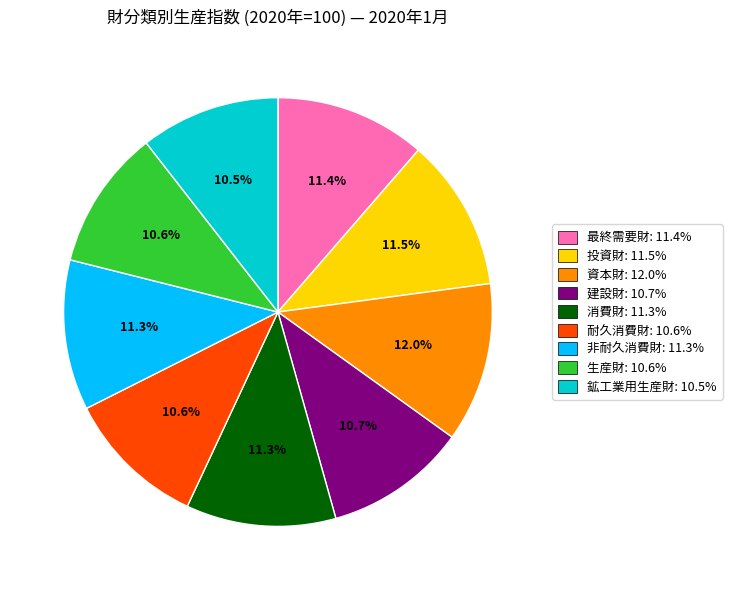

Combined, do 建設財: 10.7% and 生産財: 10.6% account for over 50%?

No